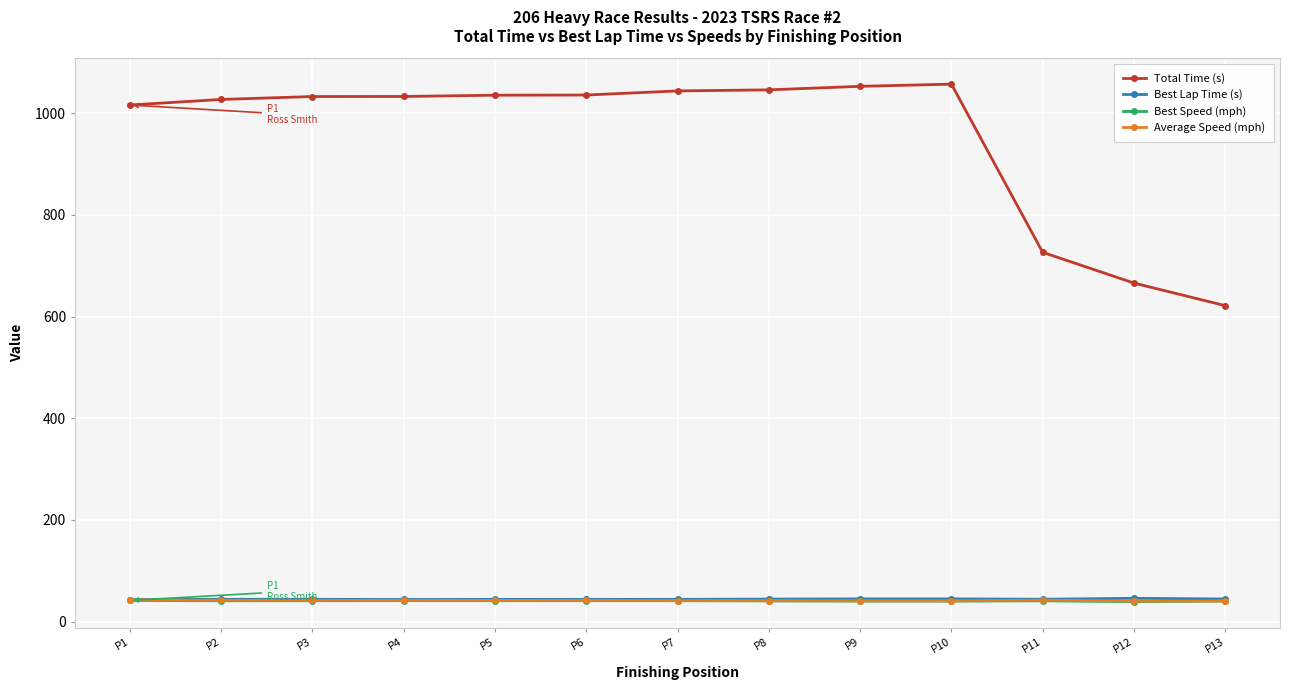

What is the value of the Total Time (s) point at the 4th from the left?

1032.7